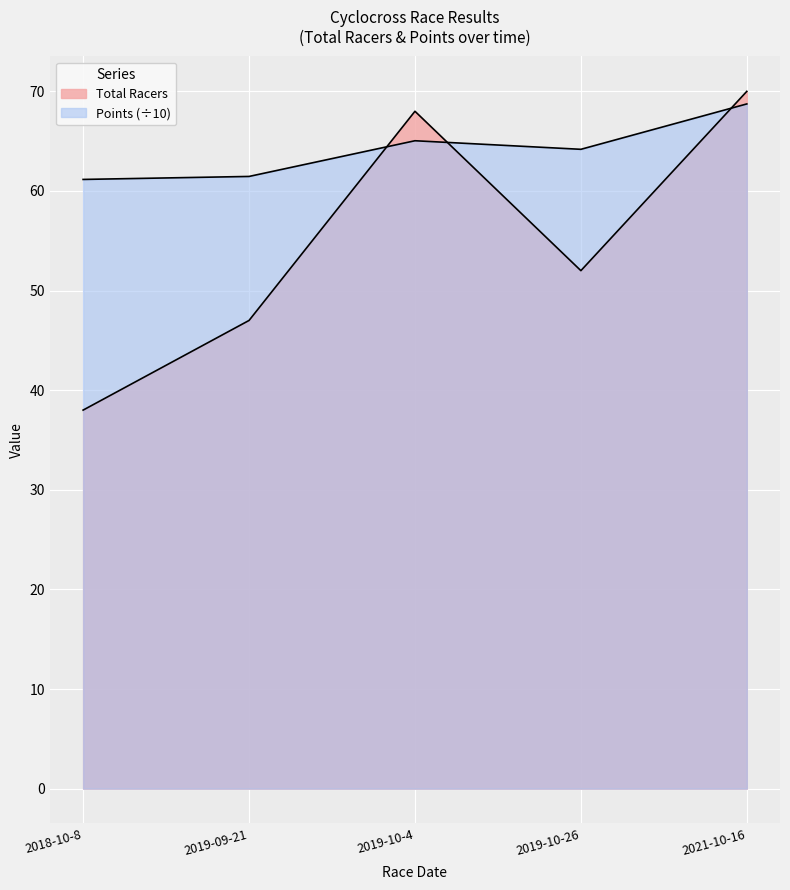

True or false: Total Racers and Points intersect in this chart.

True